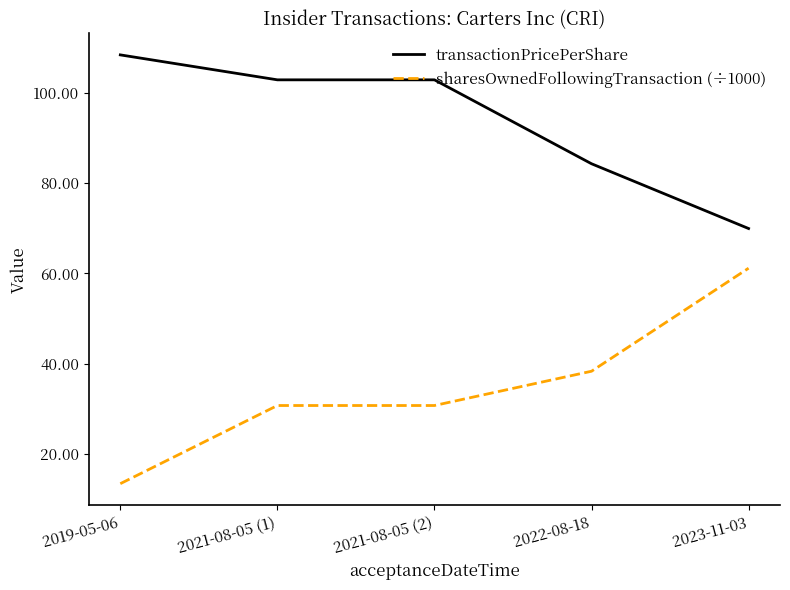

List the series in order of their overall mean, lowest first.

sharesOwnedFollowingTransaction (÷1000), transactionPricePerShare